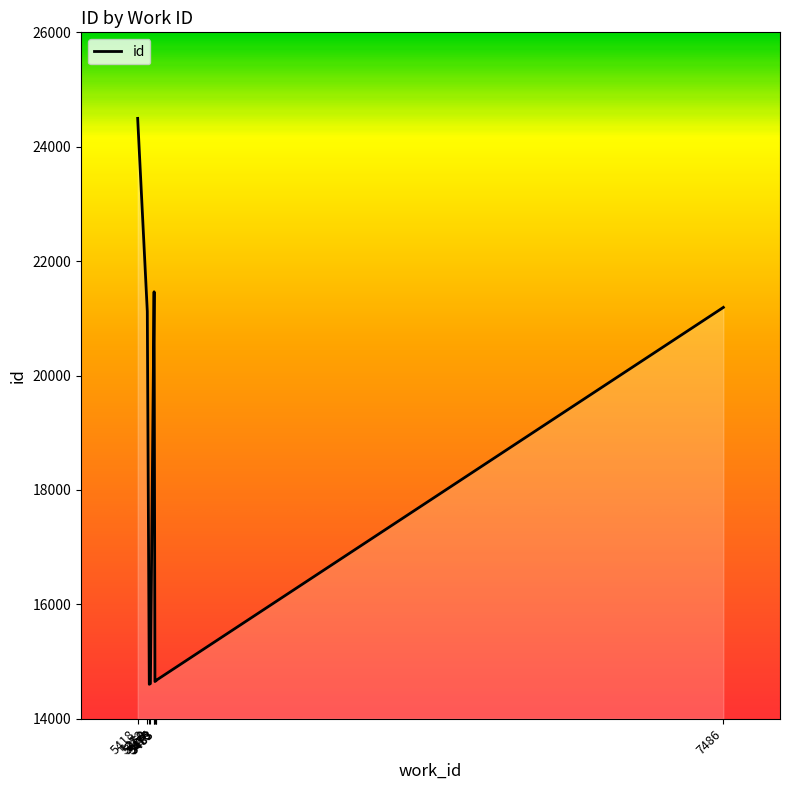

What is the change in value from 5463 to 7486?

+6577